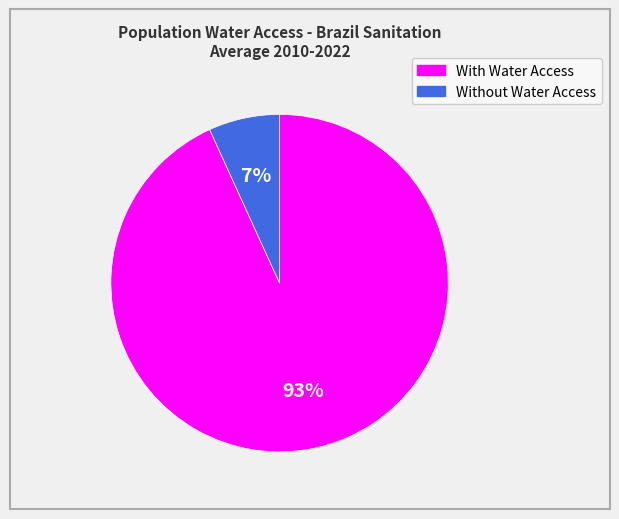

Does any single category account for the majority?

Yes